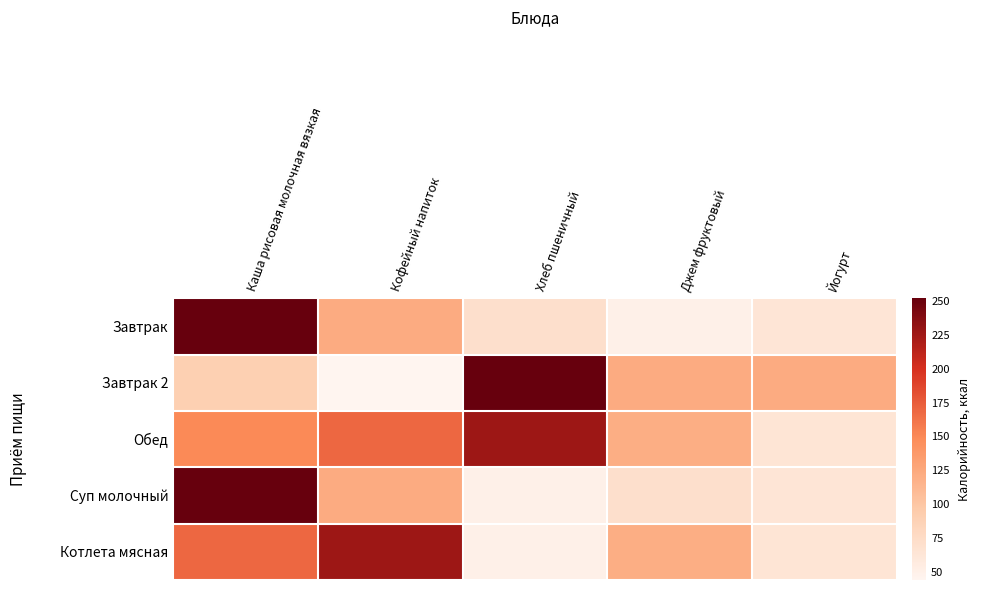

What is the smallest value displayed?

44